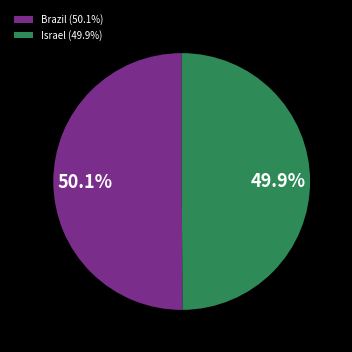

Is there any slice that represents more than half of the pie?

Yes